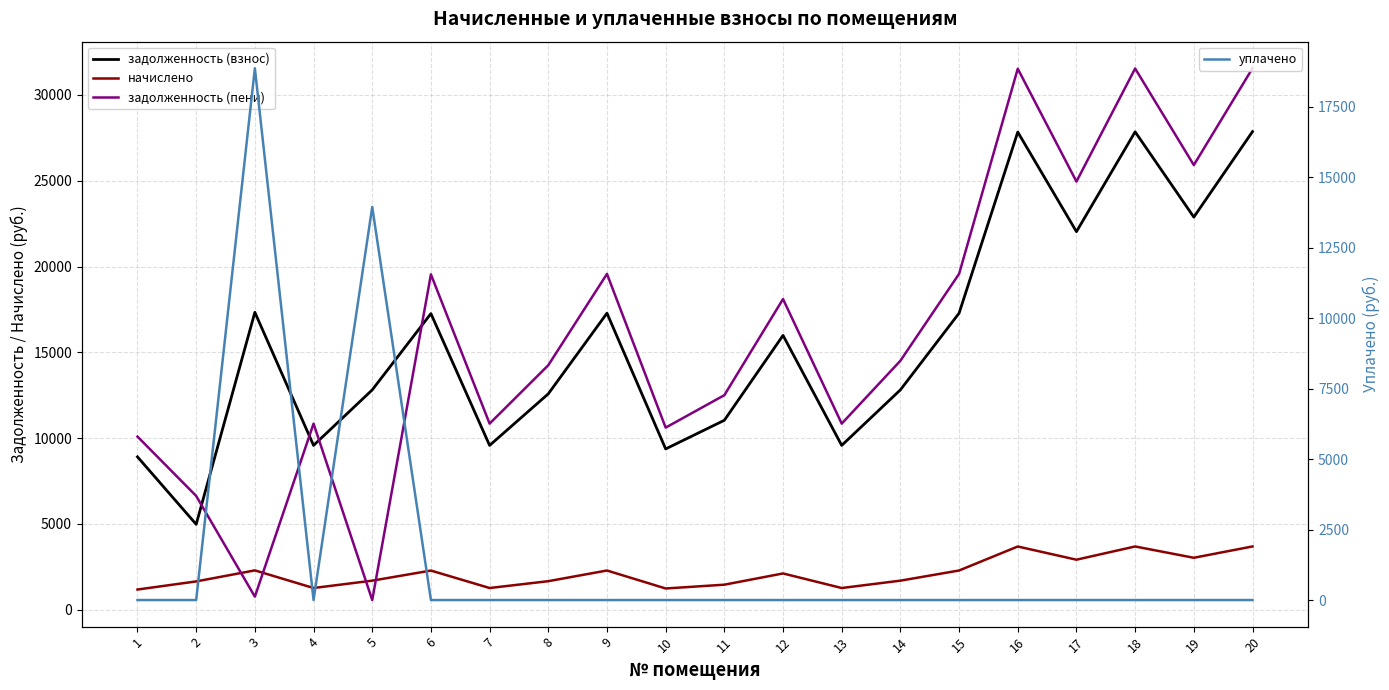

The задолженность (взнос) series shows 30035.0 at 19. True or false?

False